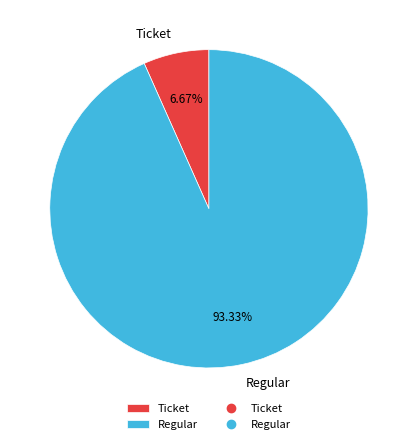

How many slices are in this pie chart?

2